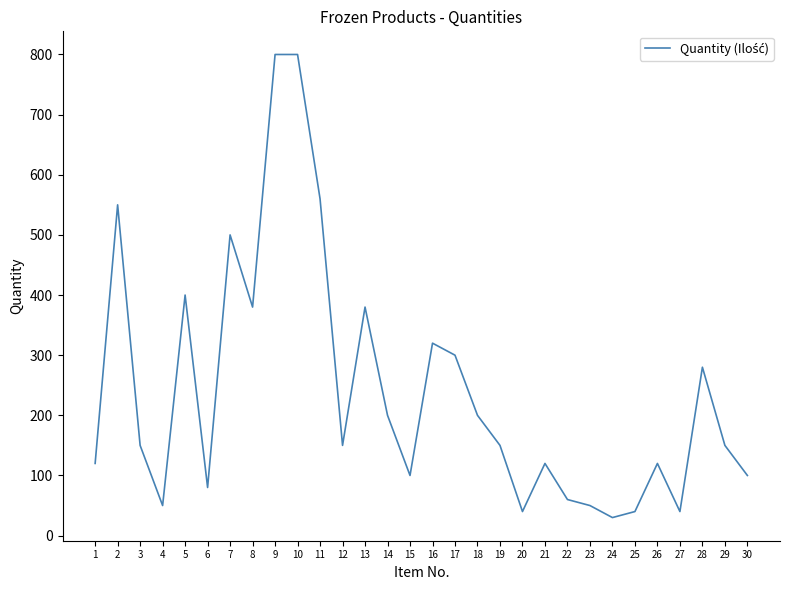

What is the ratio of the value at 18 to the value at 15?

2.0